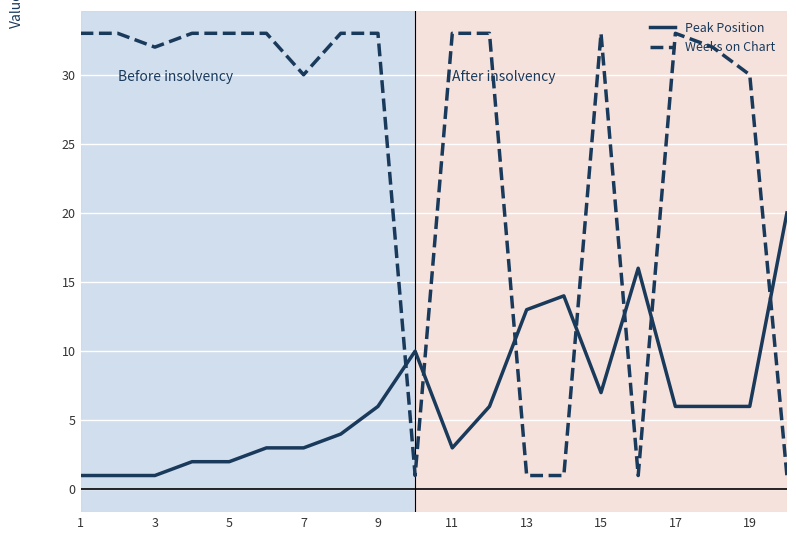

What is the difference between the maximum and minimum values in the Weeks on Chart series?

32